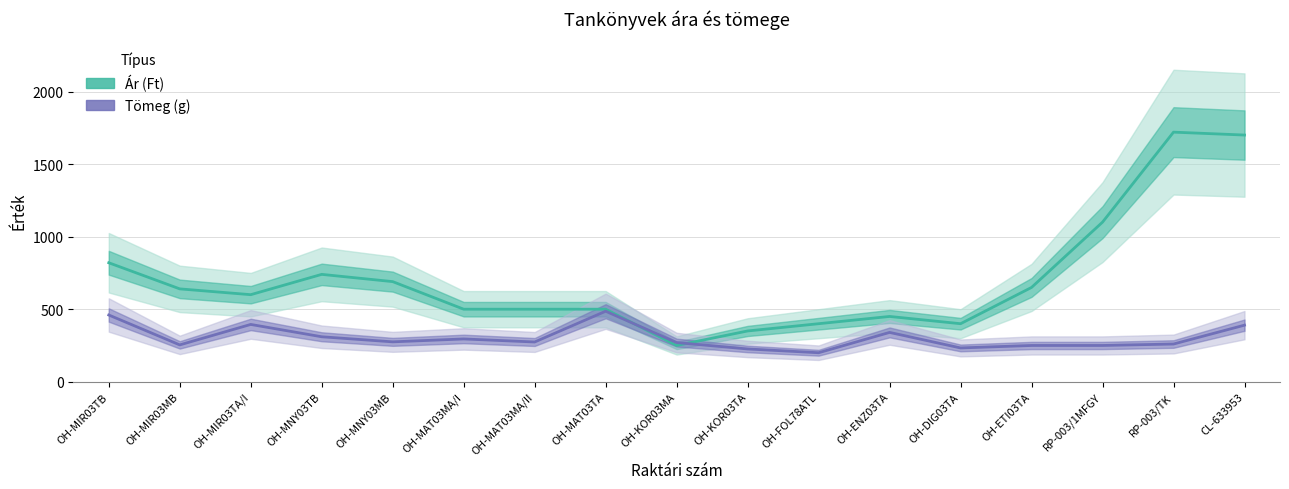

Rank the series by their maximum value, from highest to lowest.

Ár (Ft), Tömeg (g)